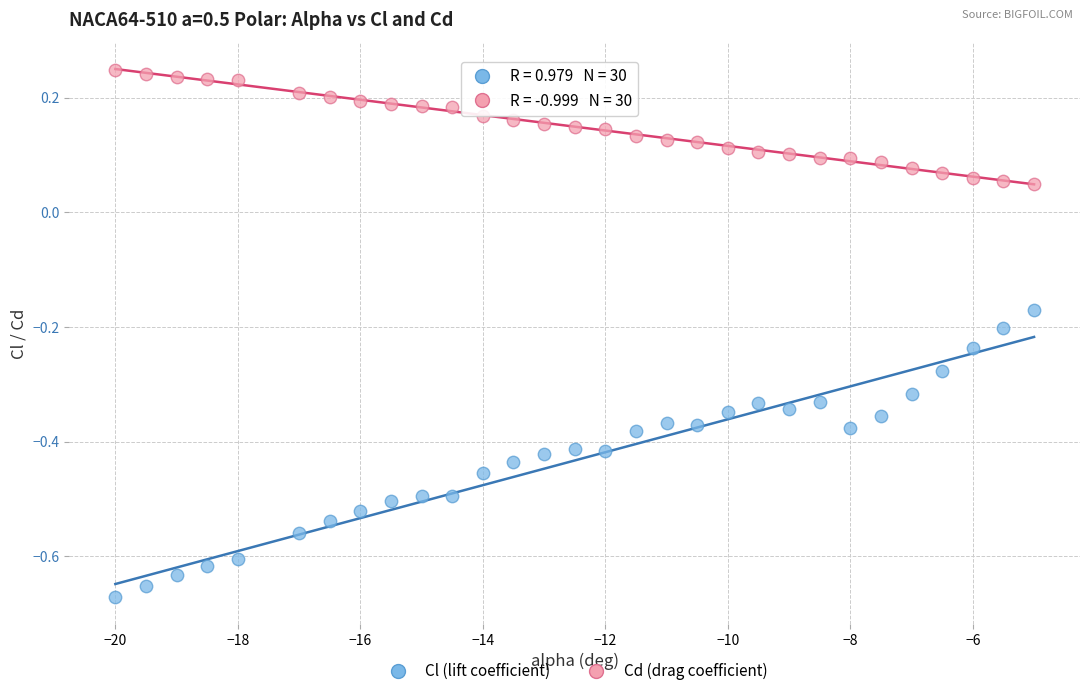

Across all data points, what is the range of Y values (max minus min)?

0.9